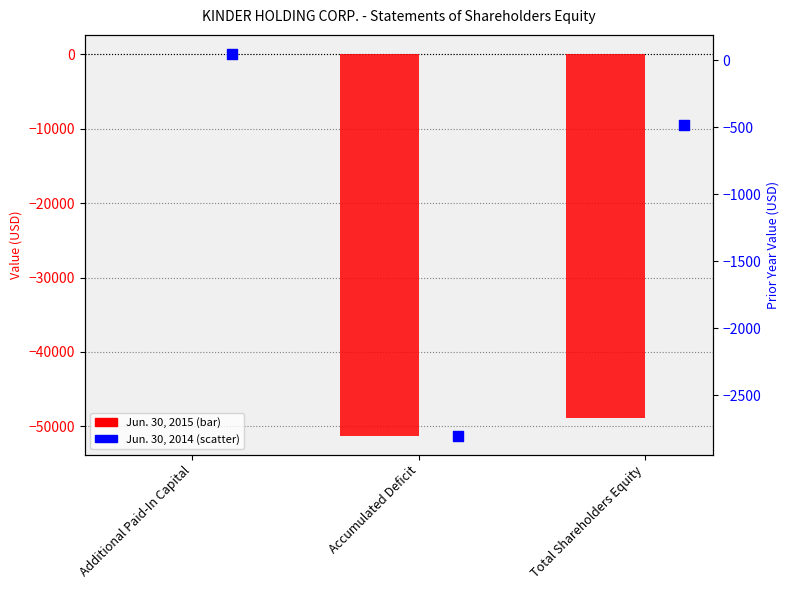

What is the total value across all series at Accumulated Deficit?

-54040